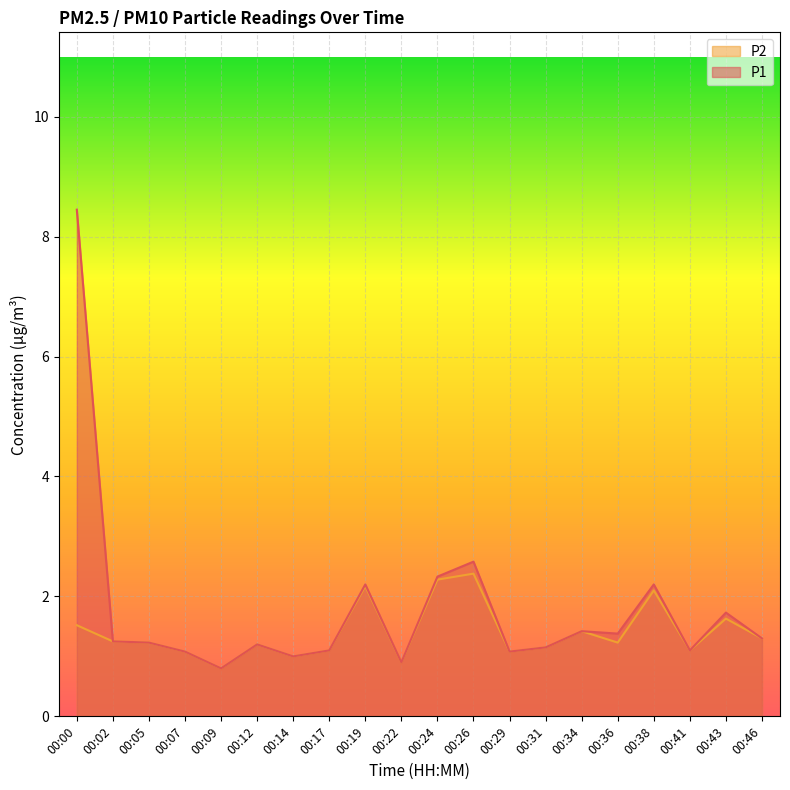

True or false: P2 and P1 intersect in this chart.

False